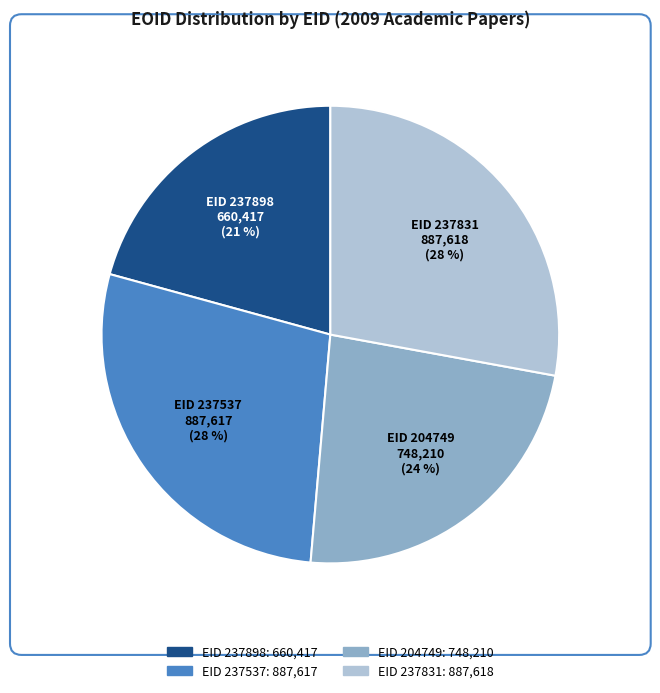

Does any single category account for the majority?

No